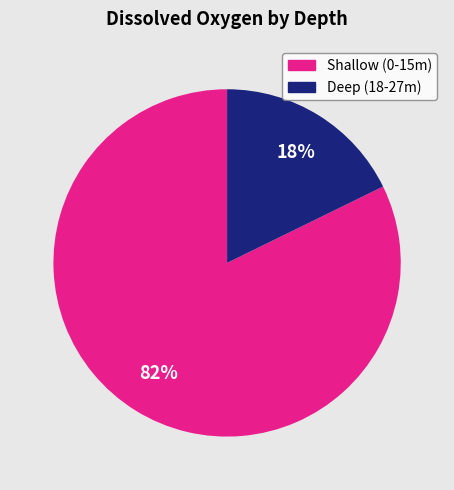

To the nearest percent, what is the difference between the largest and smallest slice percentages?

64%